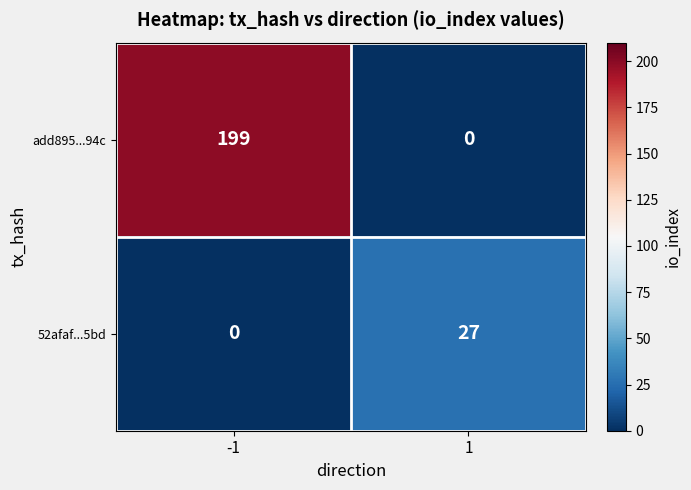

At -1, list the series in order from smallest to largest.

52afaf...5bd, add895...94c